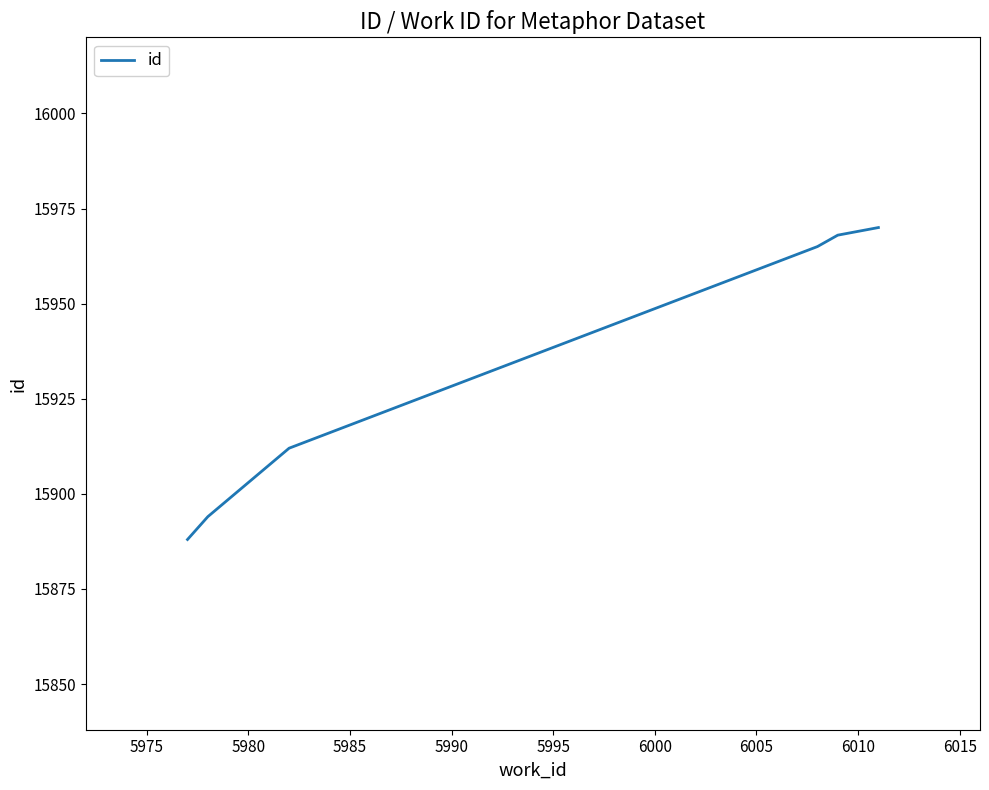

What is the average value?

15933